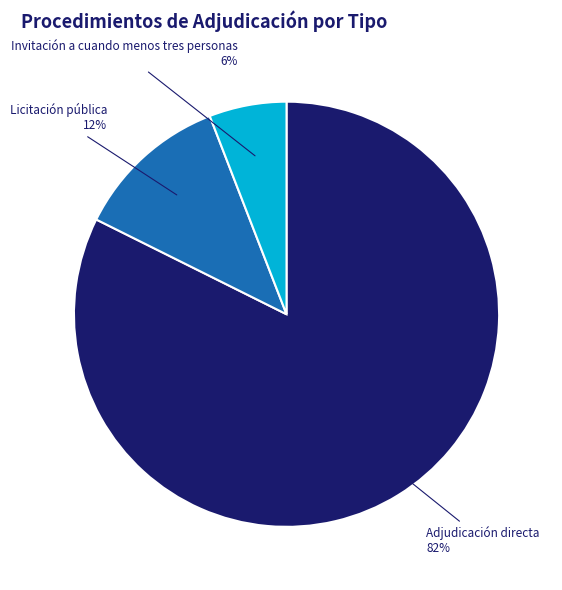

Does any single category account for the majority?

Yes